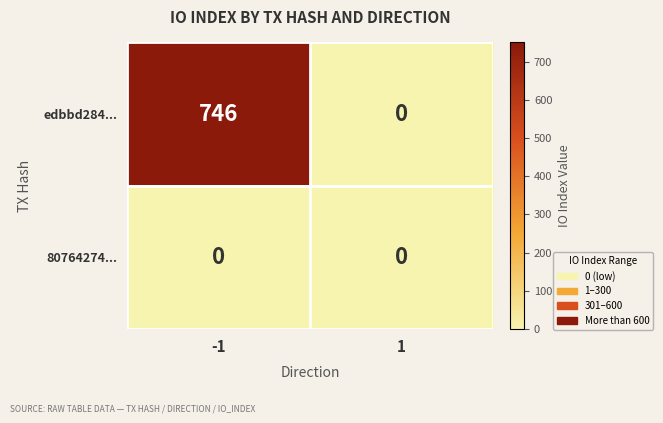

What is the total value across all series at -1?

746